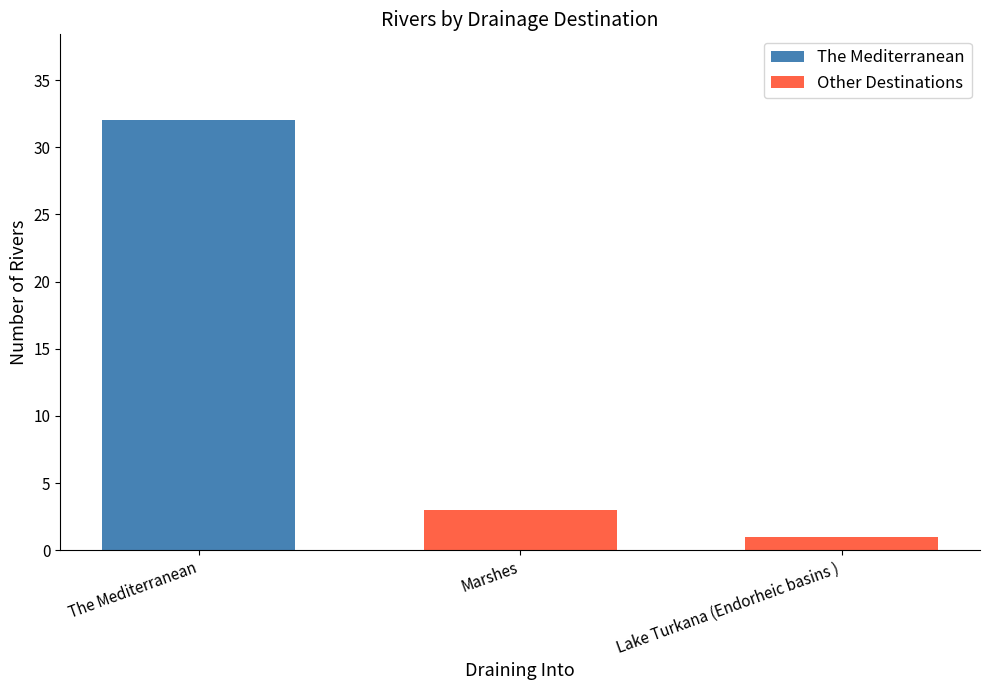

Does the chart contain stacked bars?

No